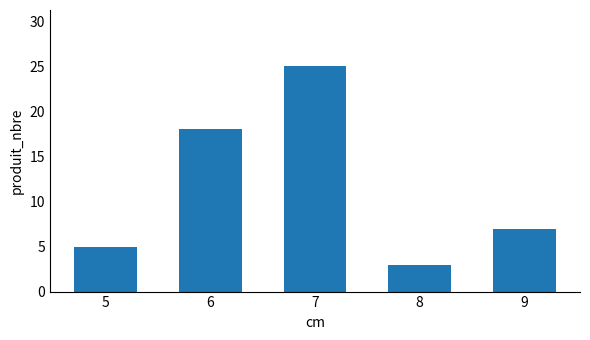

What is the value of the 3rd bar from the left?

25